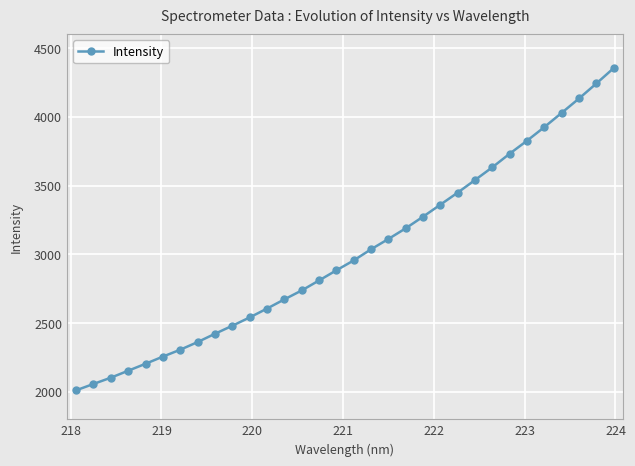

What is the difference between the maximum and minimum values?

2342.7